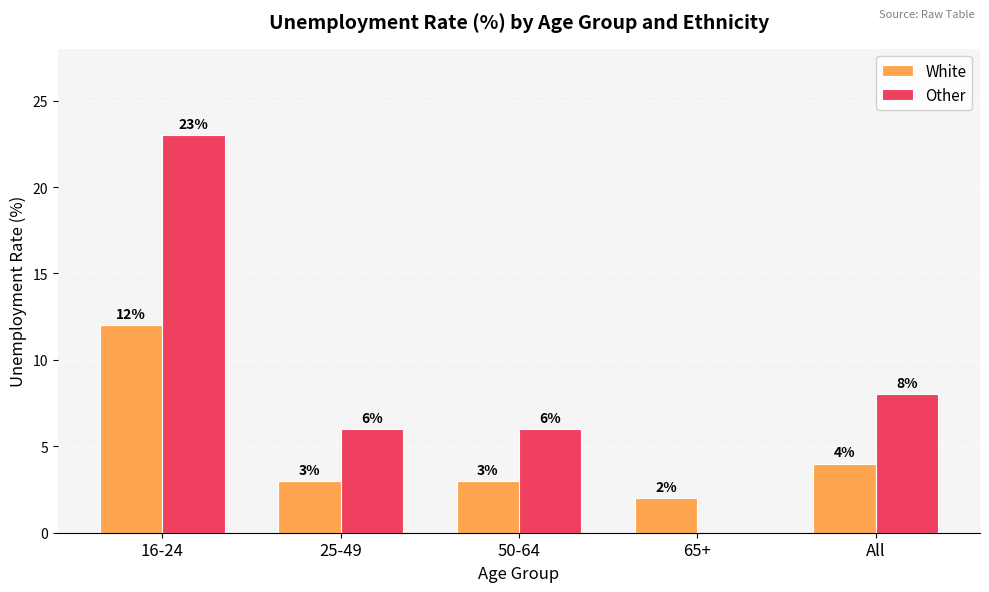

At which category does the chart reach its peak across all series?

16-24